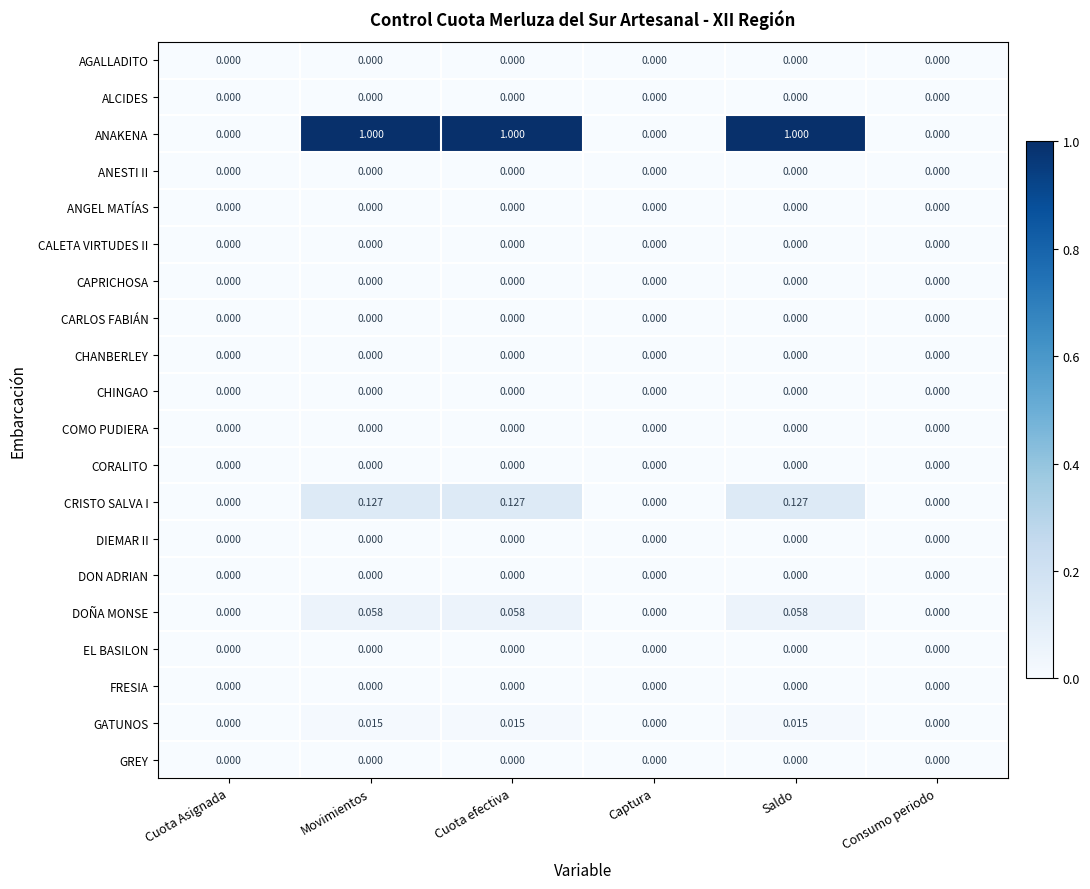

Which series has the largest total across all categories?

ANAKENA